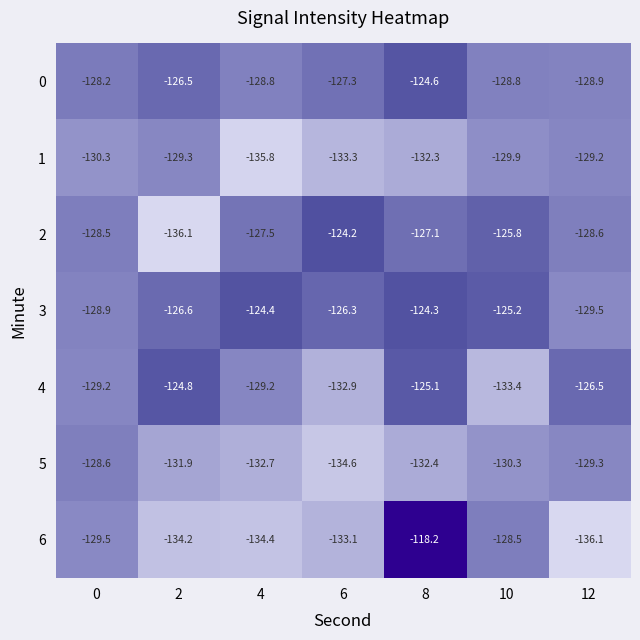

How many values in the 2 series are below -127?

5